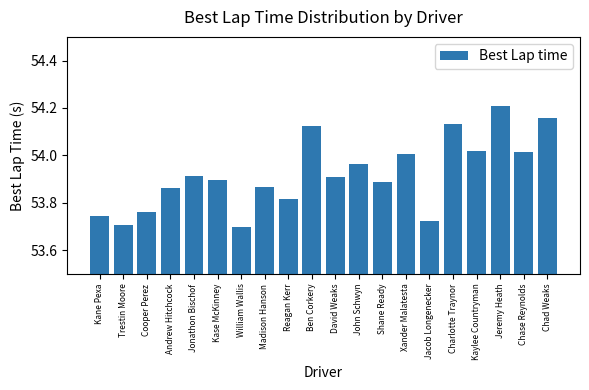

The value at Chase Reynolds is 84.5. True or false?

False